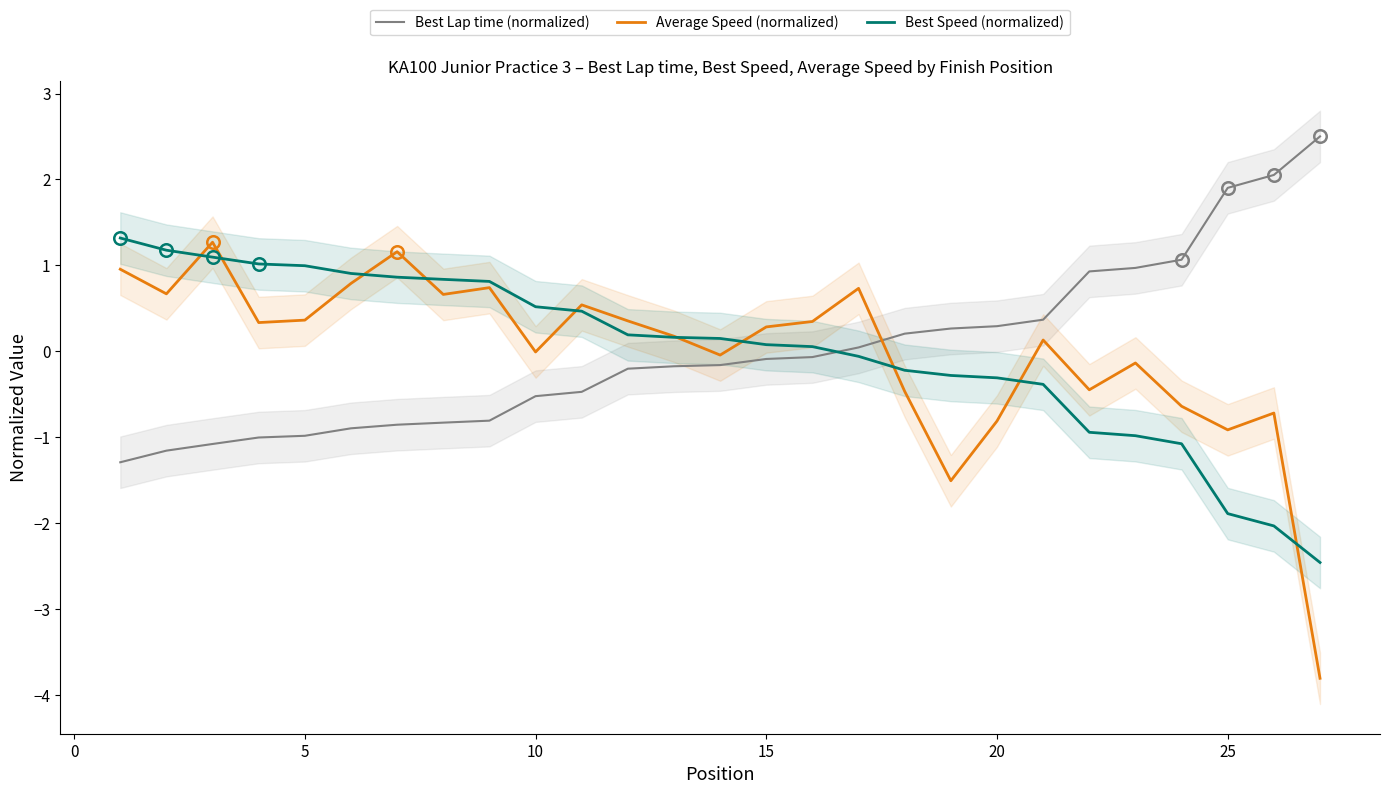

Reading left to right, list all the values displayed in this chart.

Best Lap time (normalized): -1.3	-1.2	-1.1	-1.0	-1.0	-0.9	-0.9	-0.8	-0.8	-0.5	-0.5	-0.2	-0.2	-0.2	-0.1	-0.1	0.0	0.2	0.3	0.3	0.4	0.9	1.0	1.1	1.9	2.1	2.5
Average Speed (normalized): 1.0	0.7	1.3	0.3	0.4	0.8	1.2	0.7	0.7	-0.0	0.5	0.4	0.2	-0.0	0.3	0.3	0.7	-0.5	-1.5	-0.8	0.1	-0.4	-0.1	-0.6	-0.9	-0.7	-3.8
Best Speed (normalized): 1.3	1.2	1.1	1.0	1.0	0.9	0.9	0.8	0.8	0.5	0.5	0.2	0.2	0.1	0.1	0.1	-0.1	-0.2	-0.3	-0.3	-0.4	-0.9	-1.0	-1.1	-1.9	-2.0	-2.5